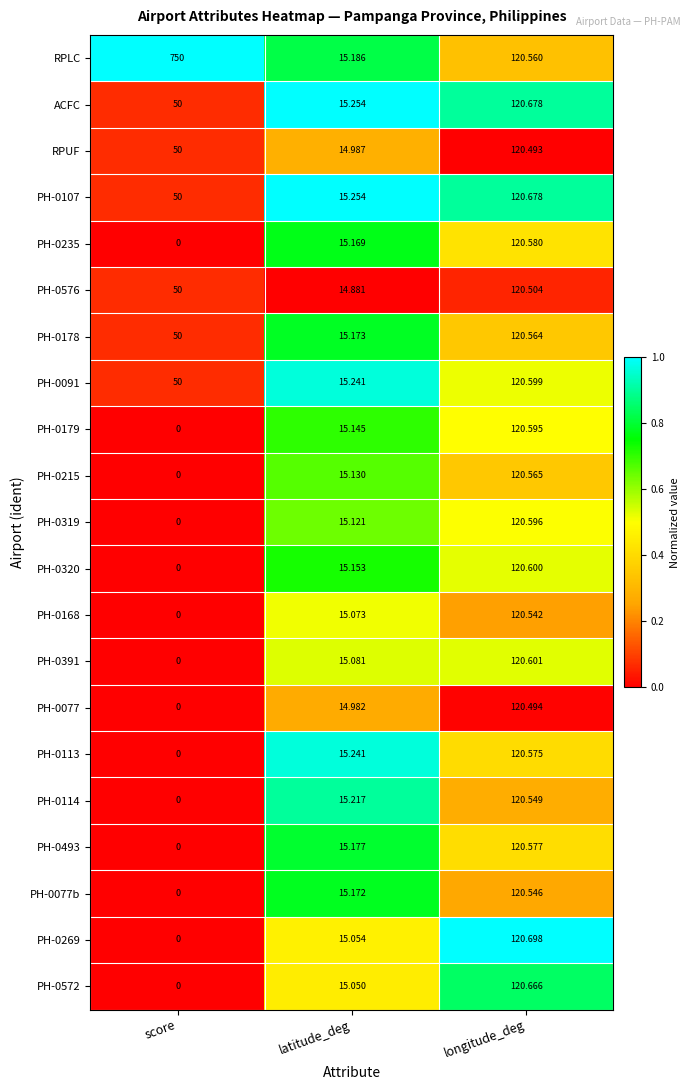

Which series has the widest spread of values?

RPLC